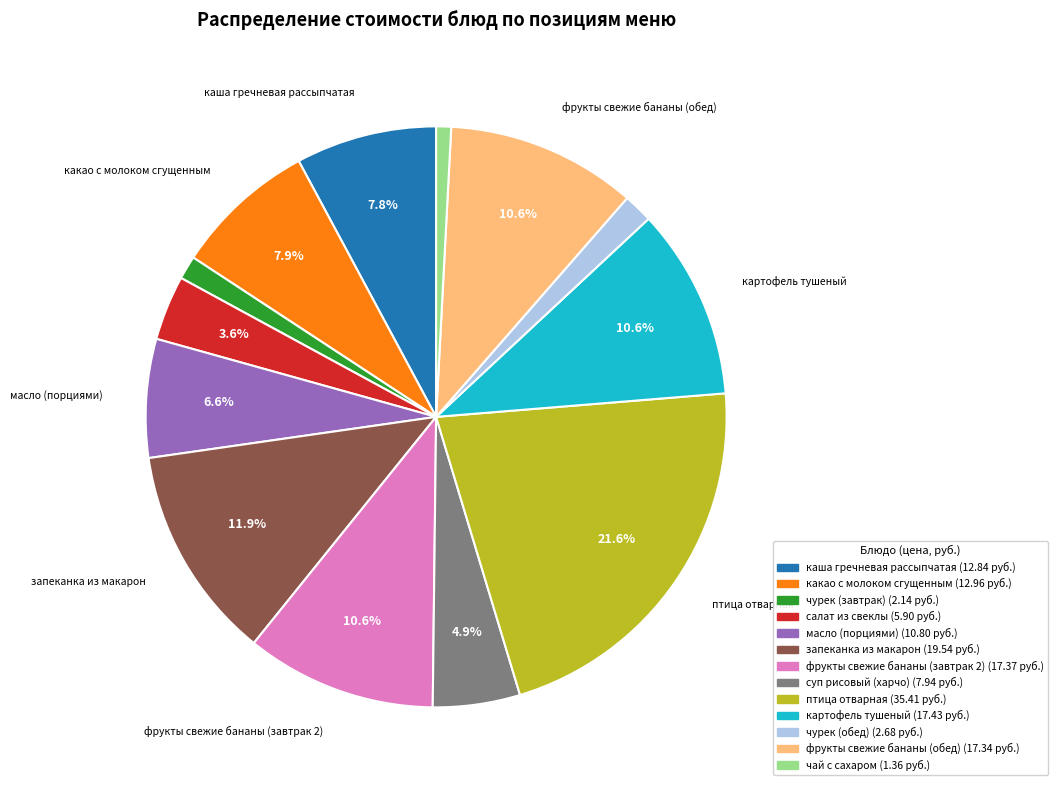

To the nearest percent, what is the difference between the largest and smallest slice percentages?

21%